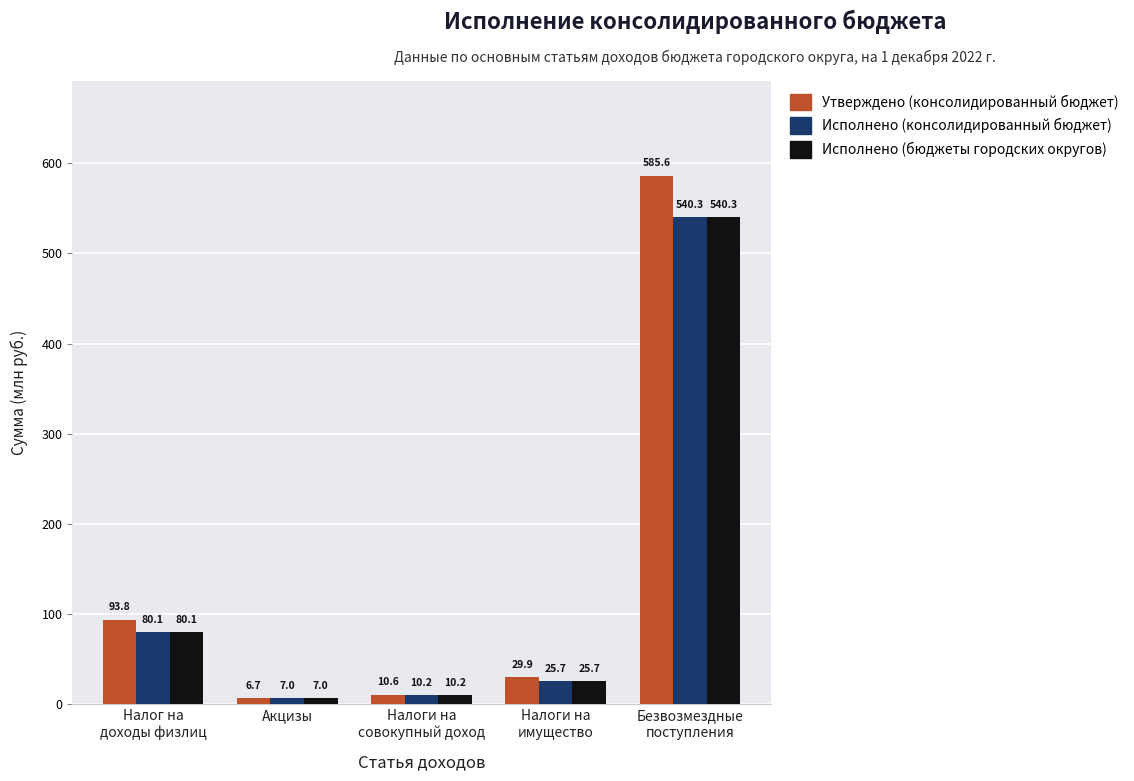

Which series has the largest total across all categories?

Утверждено (консолидированный бюджет)